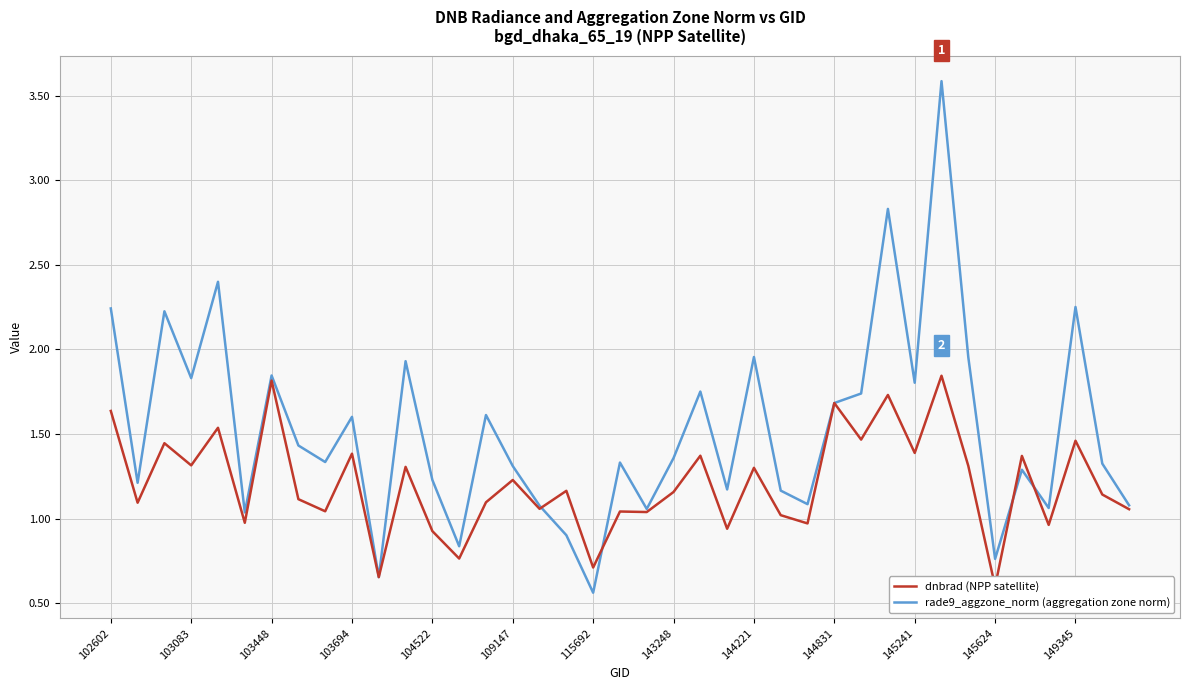

Between 144831 and 31, which series saw the biggest shift?

dnbrad